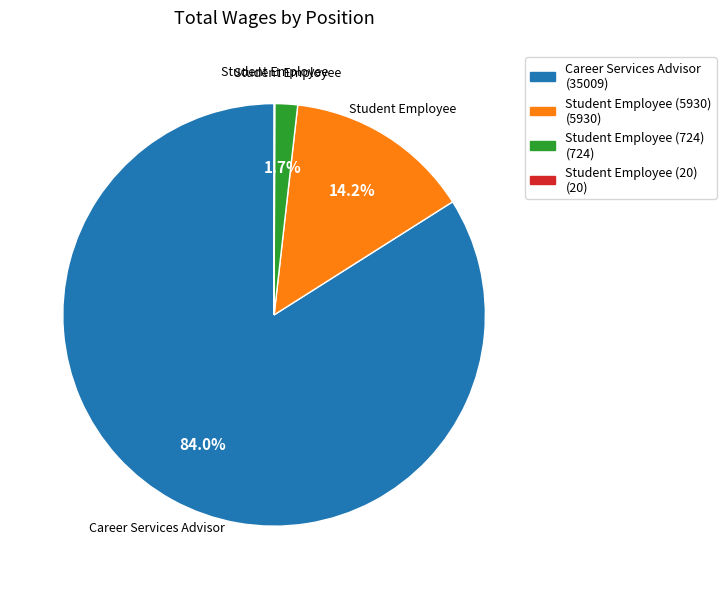

What is the largest slice in the pie chart?

Career Services Advisor